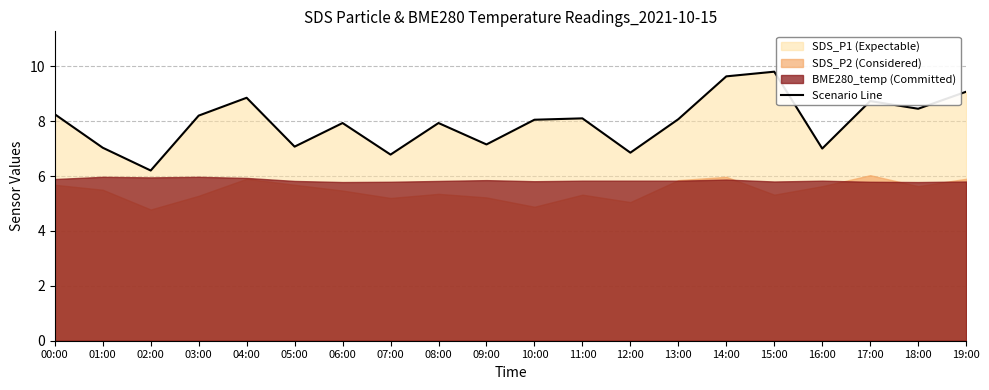

What position from the right is 00:00?

20